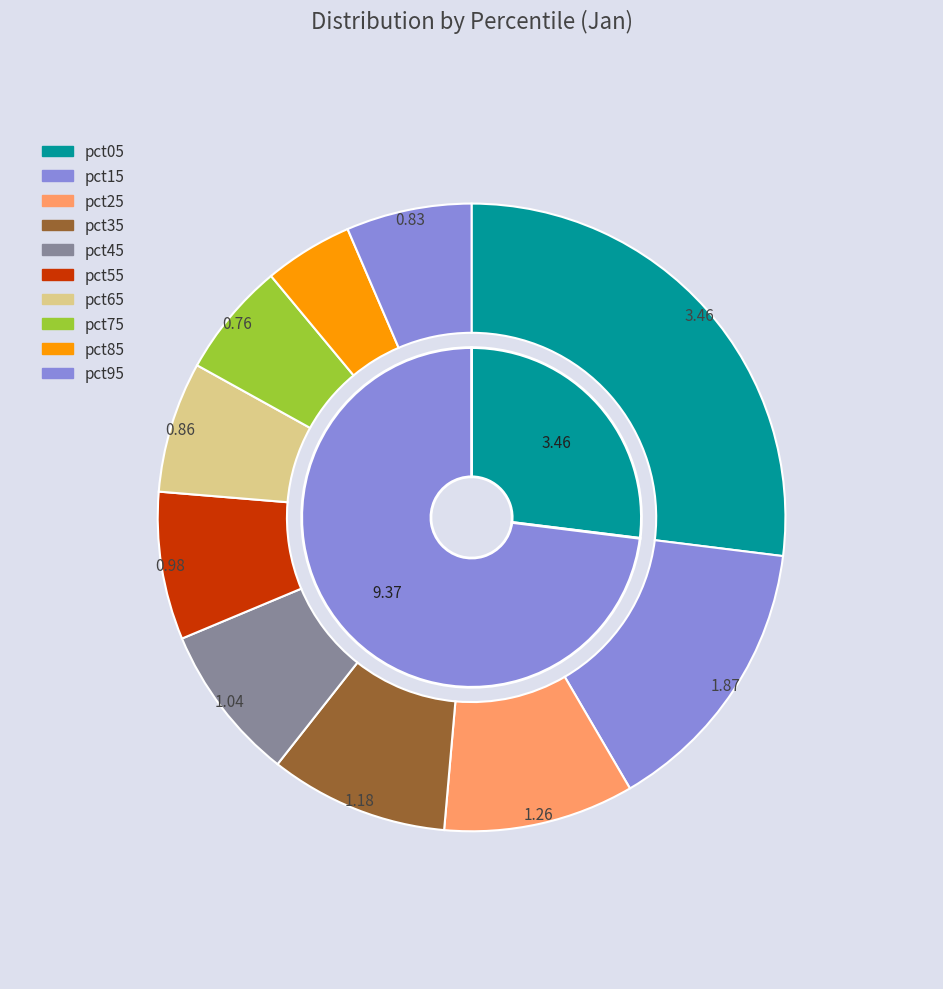

To the nearest percent, what is the difference between the pct75 and pct15 slice percentages?

9%